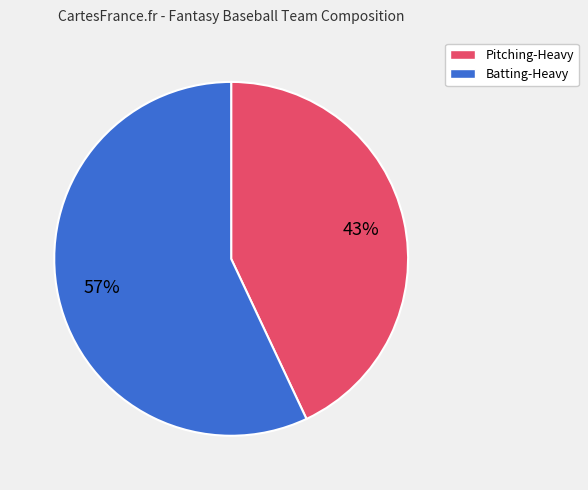

Does any single category account for the majority?

Yes